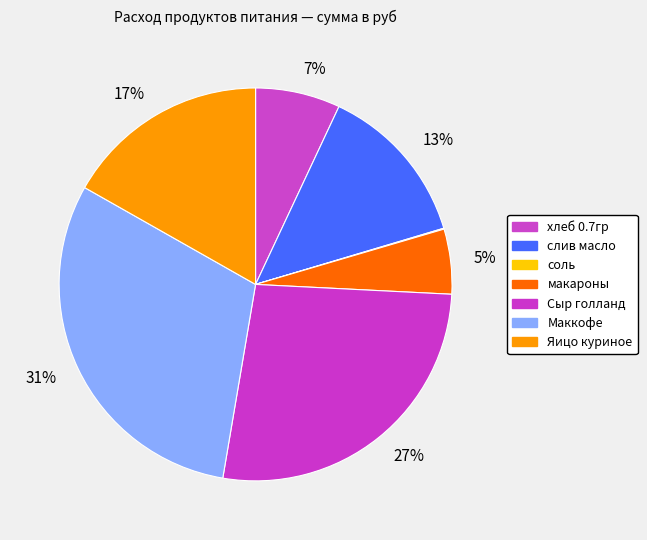

Which slice is the smallest?

соль